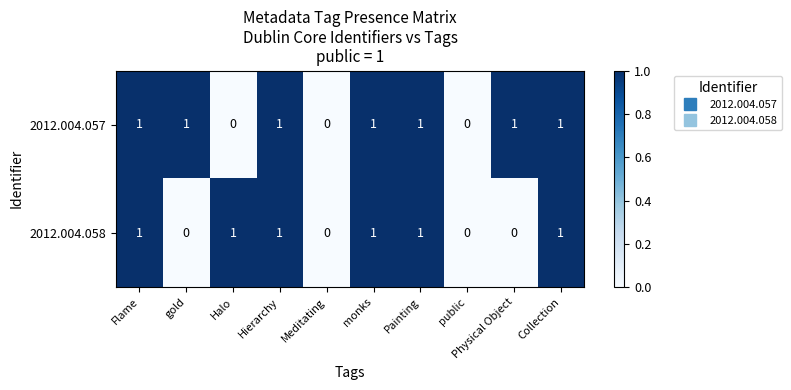

Which series has the largest total across all categories?

2012.004.057